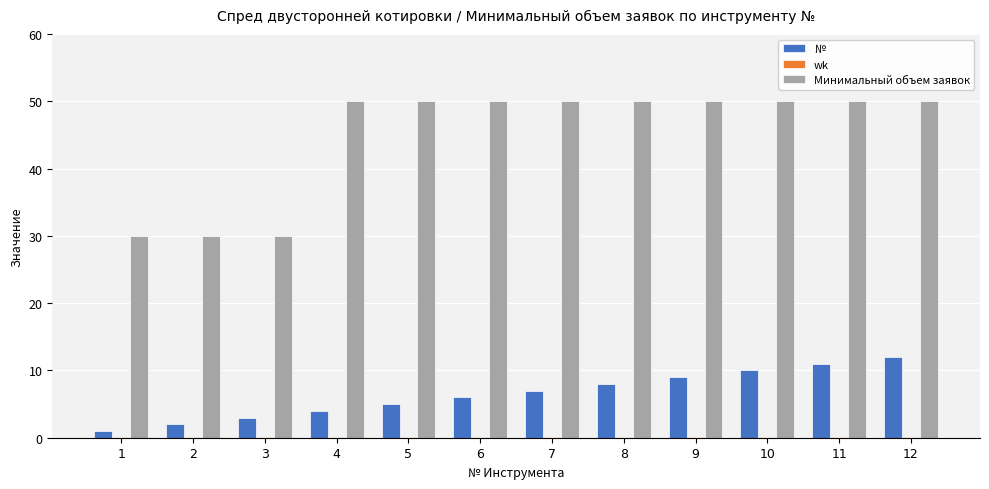

Which series has the largest range (max minus min)?

Минимальный объем заявок